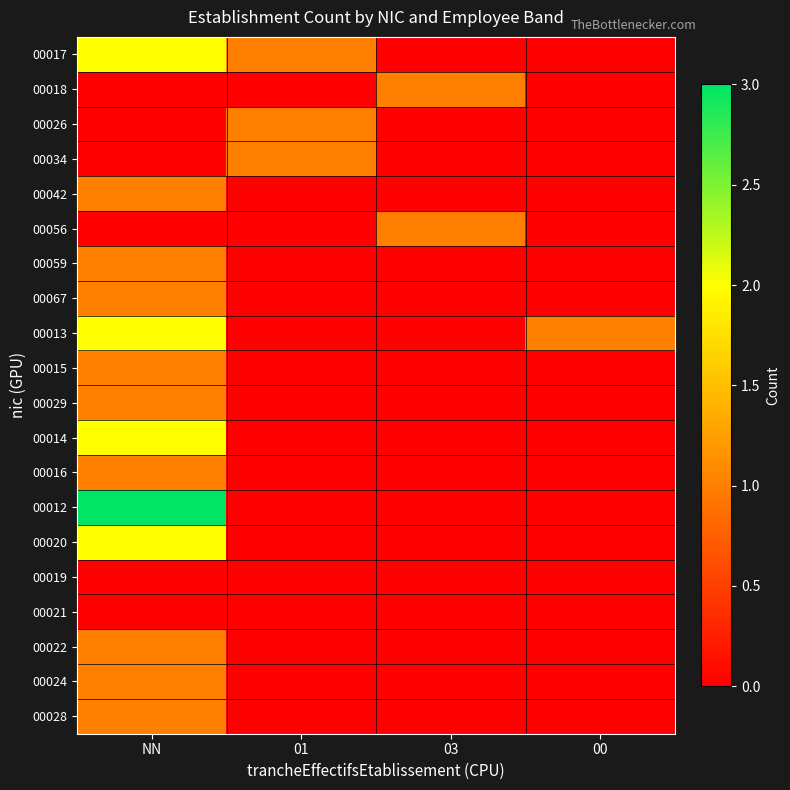

Reading right to left, extract all data points from this chart.

00017: 00=0	03=0	01=1	NN=2
00018: 00=0	03=1	01=0	NN=0
00026: 00=0	03=0	01=1	NN=0
00034: 00=0	03=0	01=1	NN=0
00042: 00=0	03=0	01=0	NN=1
00056: 00=0	03=1	01=0	NN=0
00059: 00=0	03=0	01=0	NN=1
00067: 00=0	03=0	01=0	NN=1
00013: 00=1	03=0	01=0	NN=2
00015: 00=0	03=0	01=0	NN=1
00029: 00=0	03=0	01=0	NN=1
00014: 00=0	03=0	01=0	NN=2
00016: 00=0	03=0	01=0	NN=1
00012: 00=0	03=0	01=0	NN=3
00020: 00=0	03=0	01=0	NN=2
00019: 00=0	03=0	01=0	NN=0
00021: 00=0	03=0	01=0	NN=0
00022: 00=0	03=0	01=0	NN=1
00024: 00=0	03=0	01=0	NN=1
00028: 00=0	03=0	01=0	NN=1